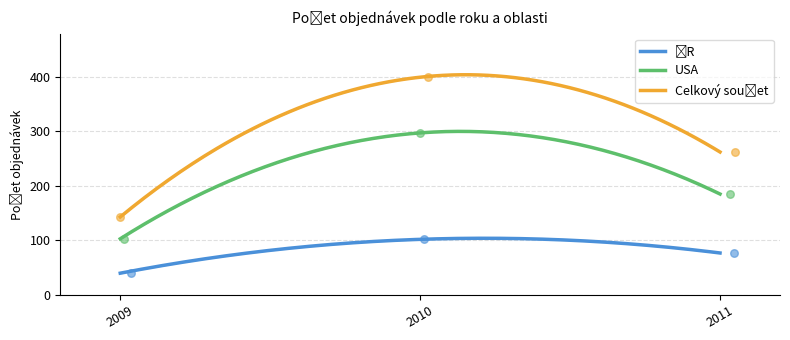

At how many categories does at least one series exceed 245?

2